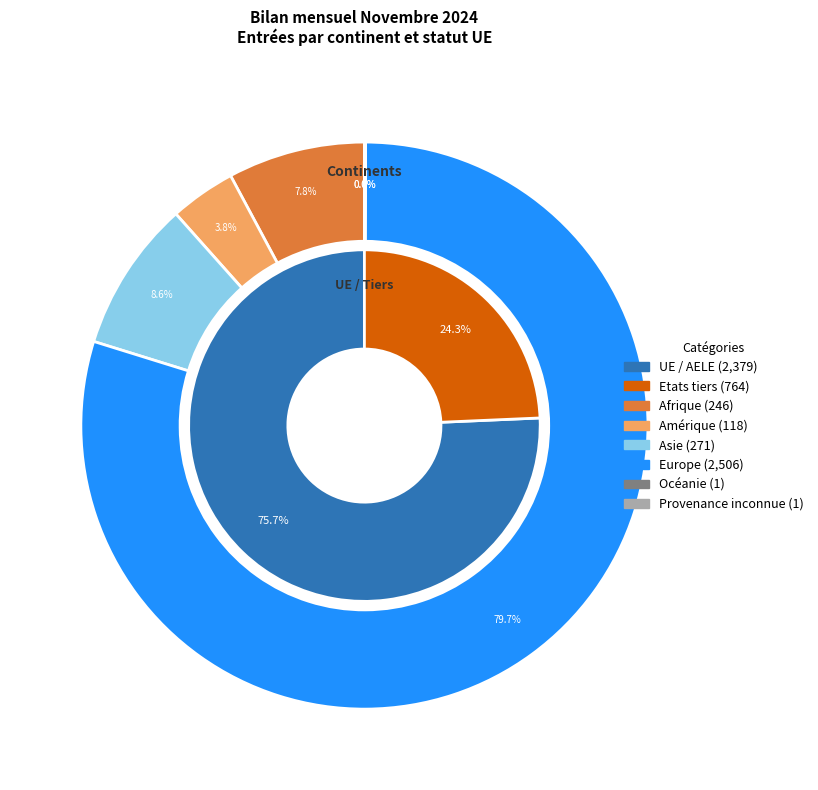

What is the majority slice?

Europe